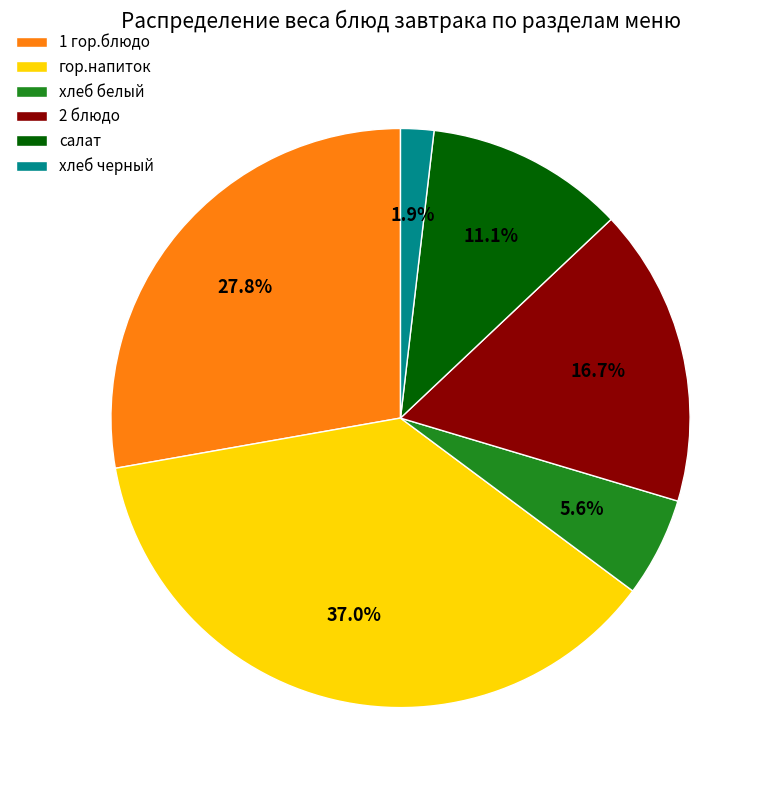

To the nearest percent, what is the average slice percentage?

17%